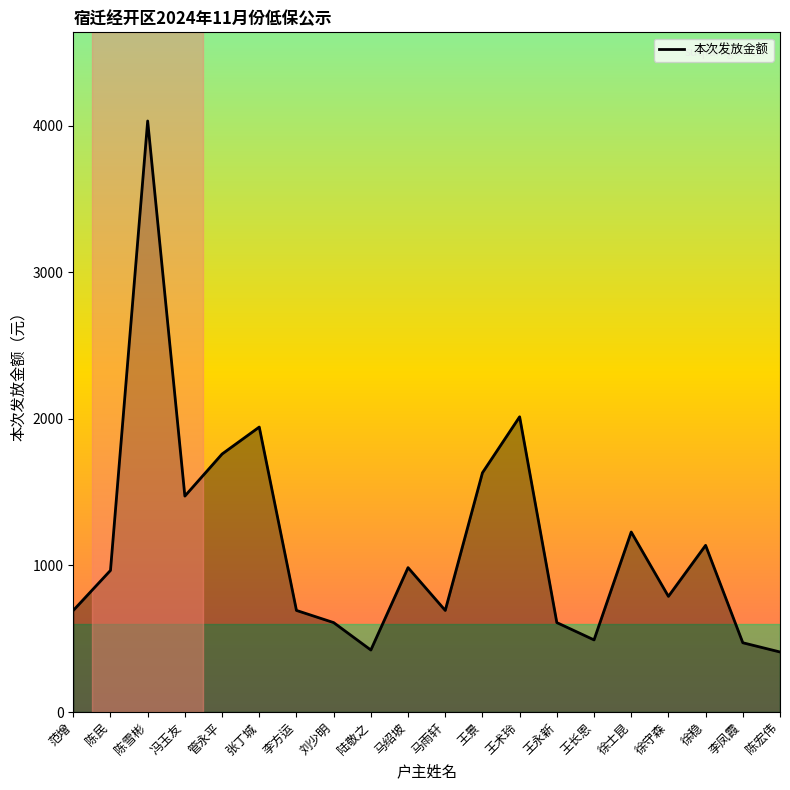

What is the difference between the values at 徐稳 and 王景?

495.0